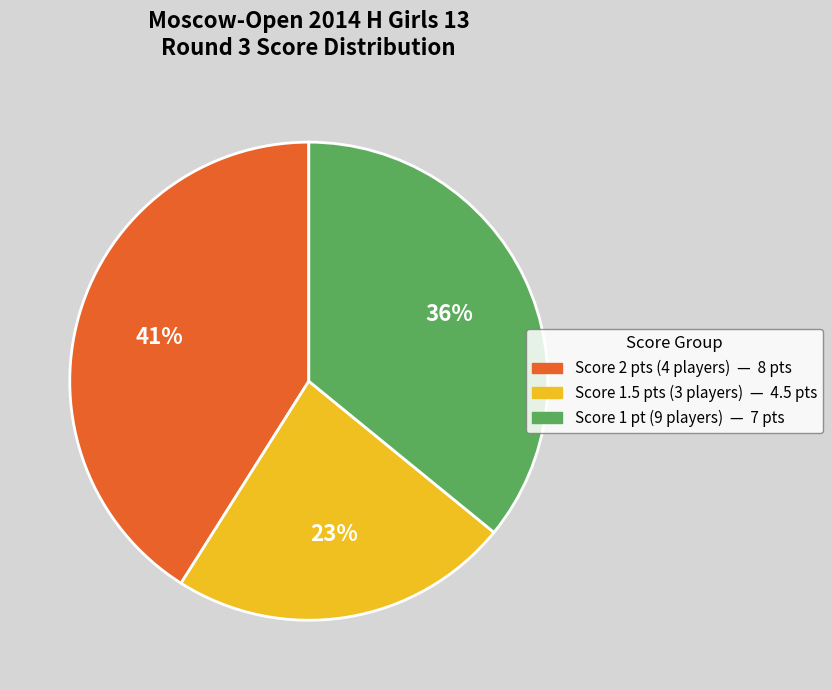

To the nearest percent, what is the average slice percentage?

33%